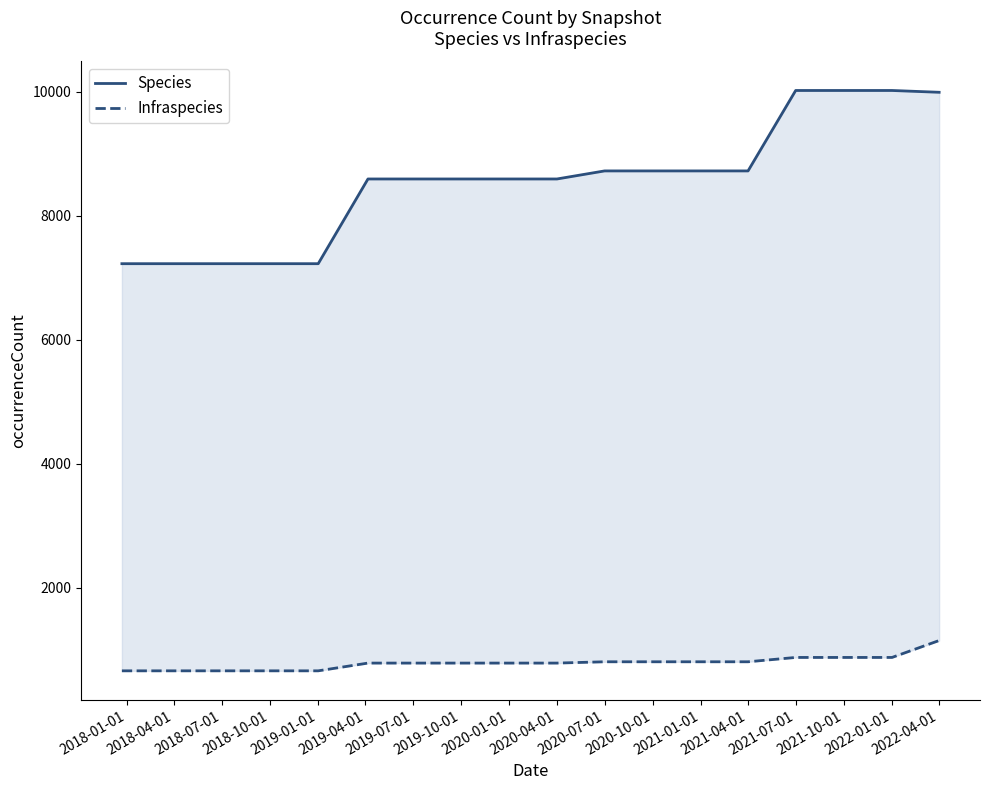

Which series has the largest total across all categories?

Species